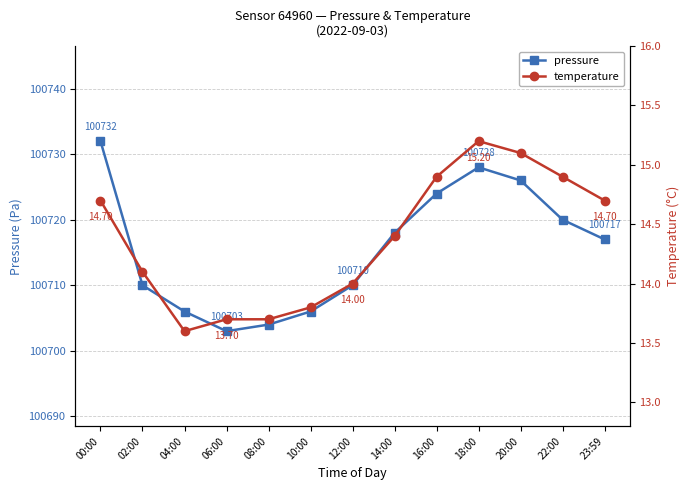

What is the difference between the maximum and second lowest values in the temperature series?

1.5